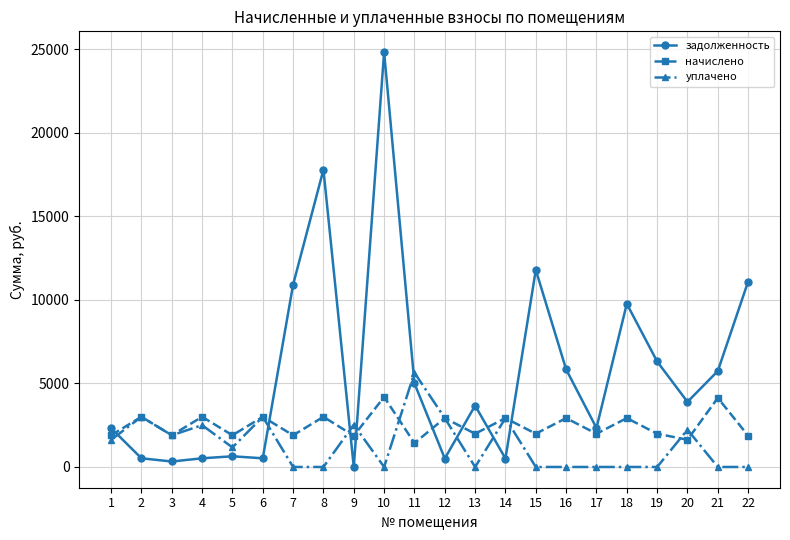

True or false: начислено and уплачено cross at least once.

True